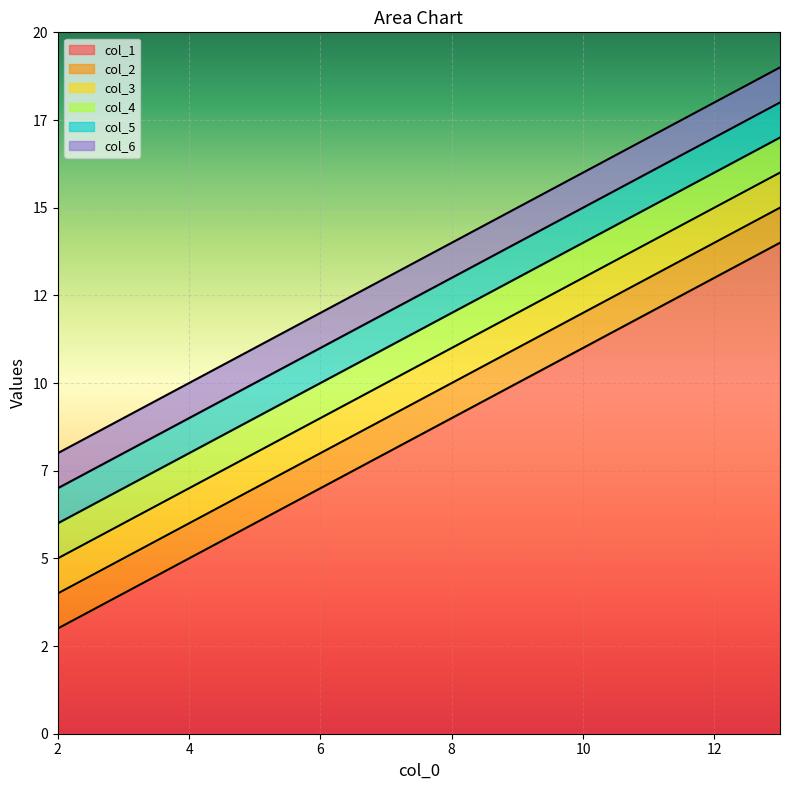

True or false: col_3 and col_5 cross at least once.

False